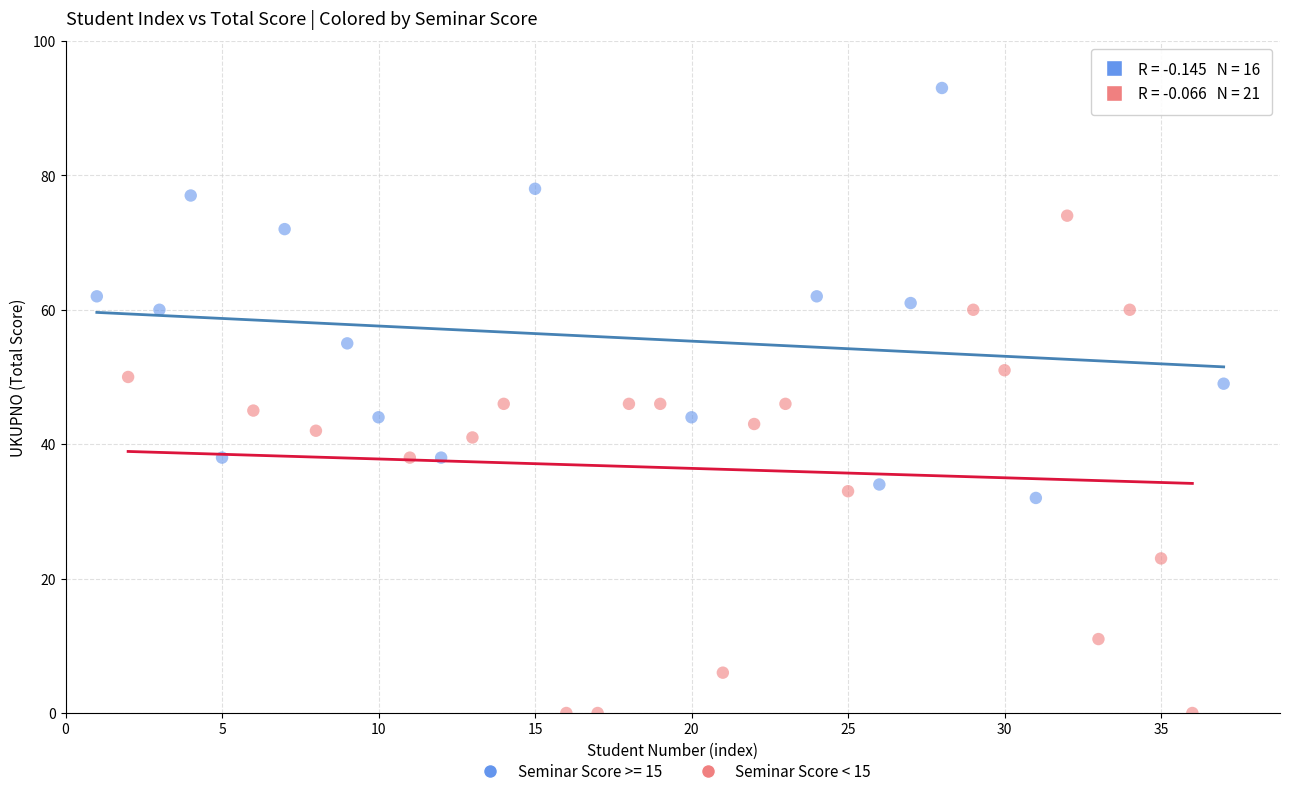

Which series contains the lowest Y value?

Seminar Score < 15